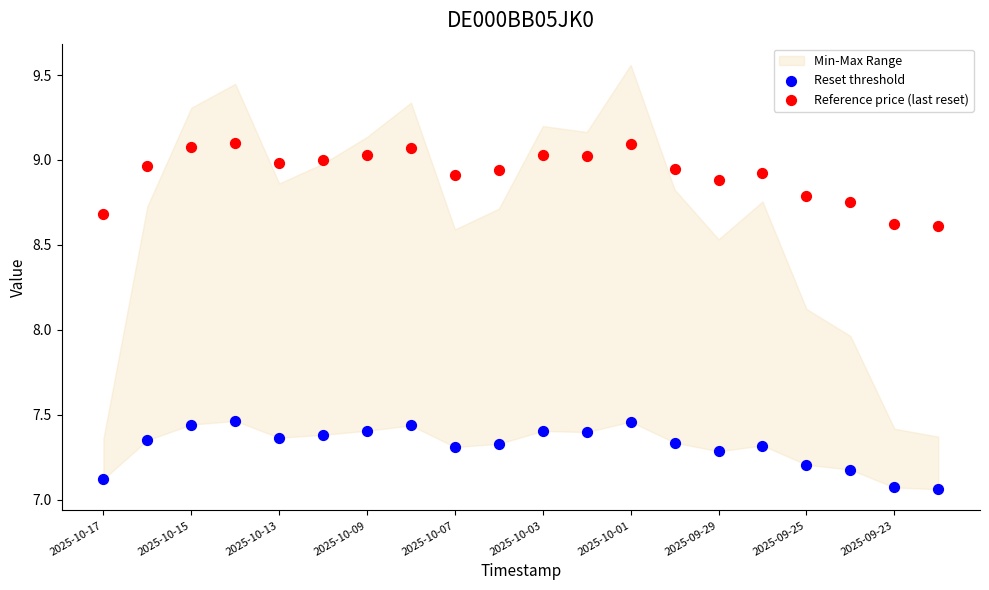

Which series has the largest Y range (max minus min)?

Reference price (last reset)